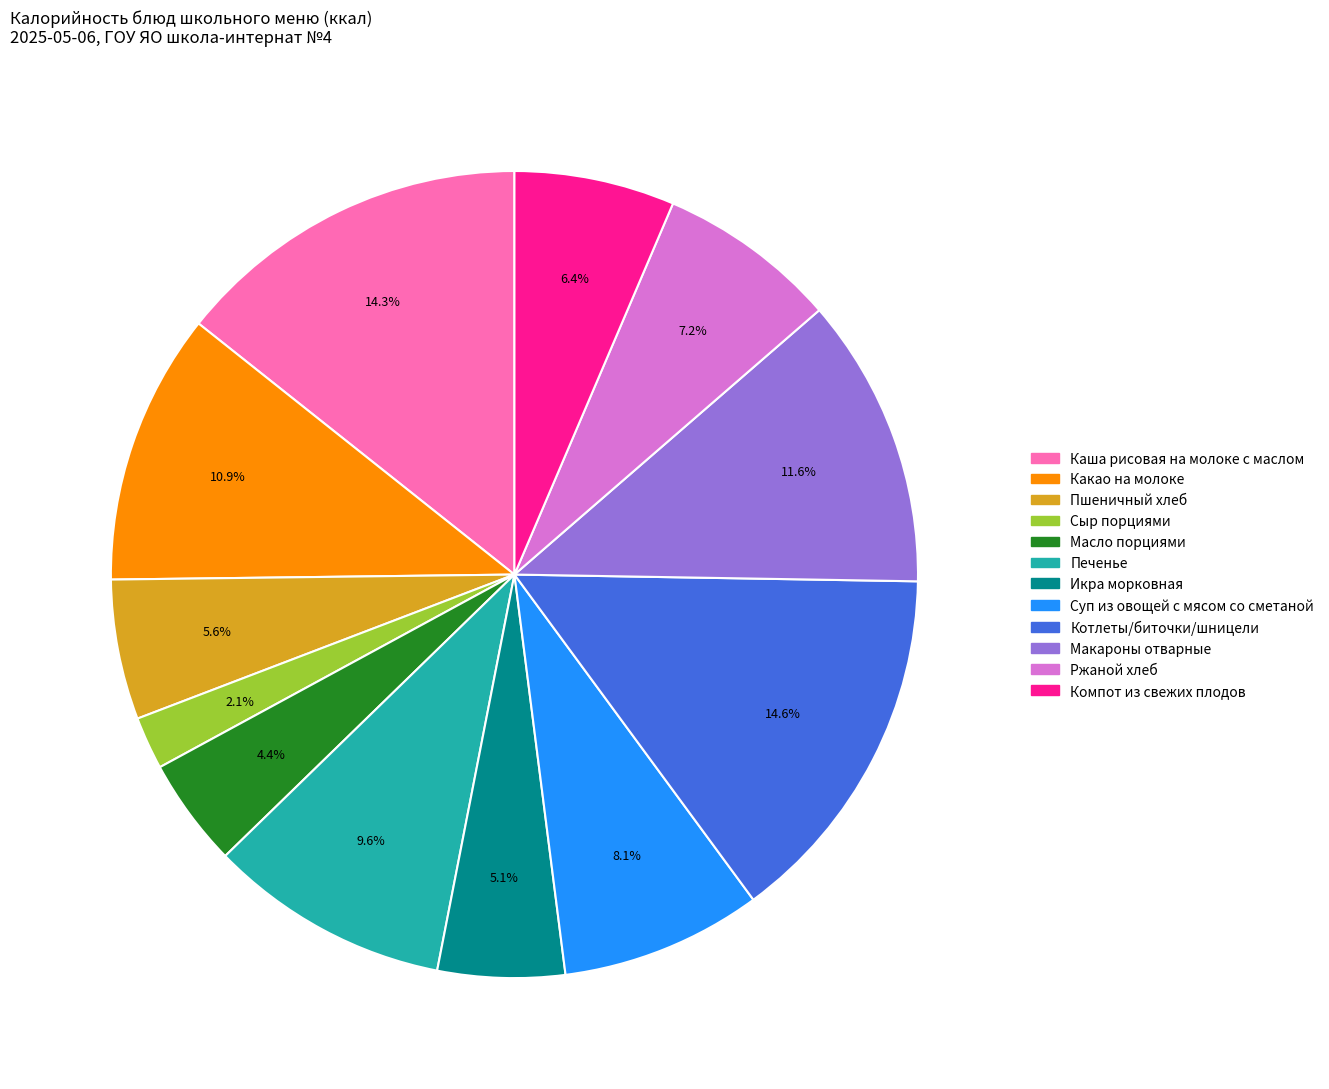

Does Макароны отварные represent more than half of the total?

No